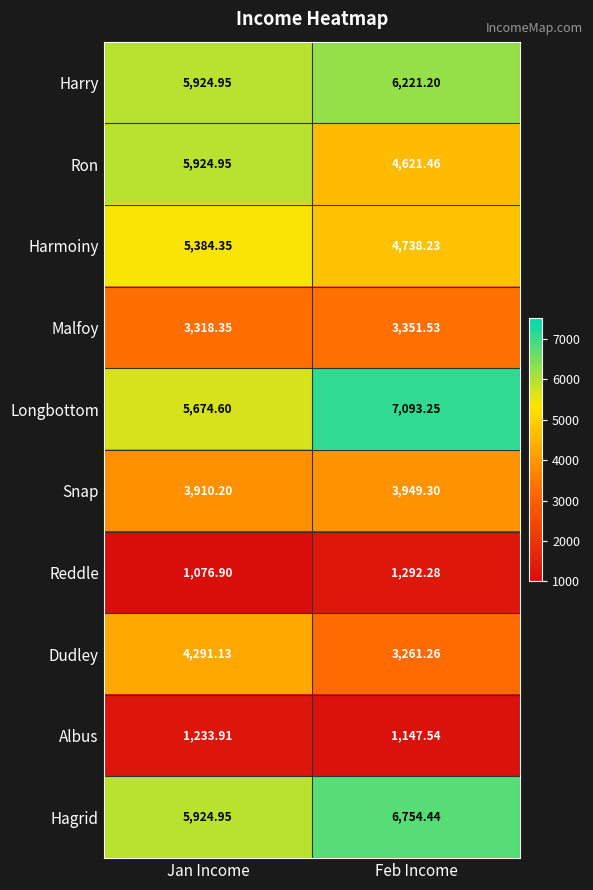

How many data points in Snap are above 3949?

1